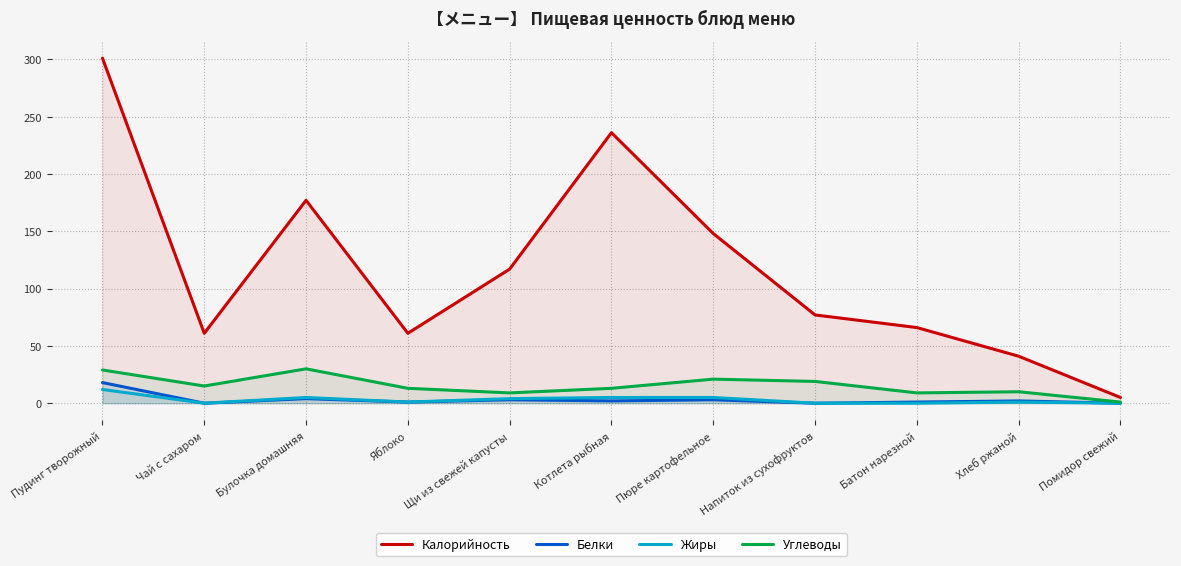

What is the sum of the Калорийность values at Котлета рыбная and Напиток из сухофруктов?

313